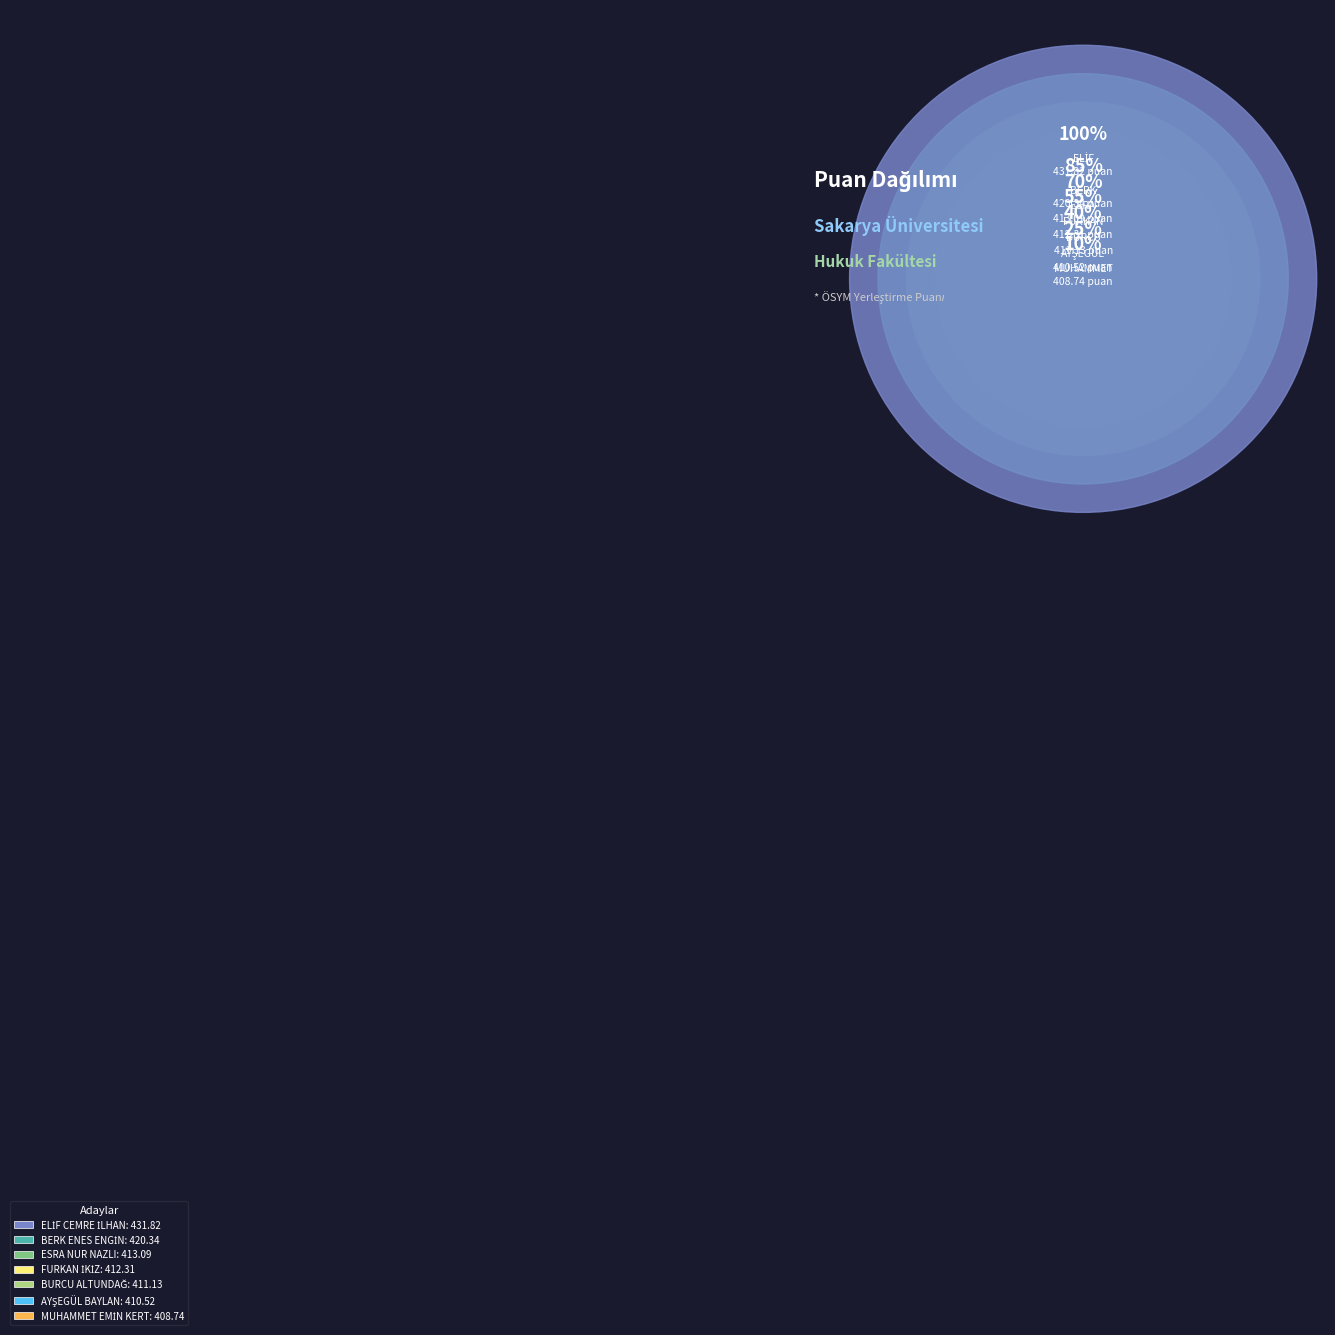

To the nearest percent, what is the average slice percentage?

14%